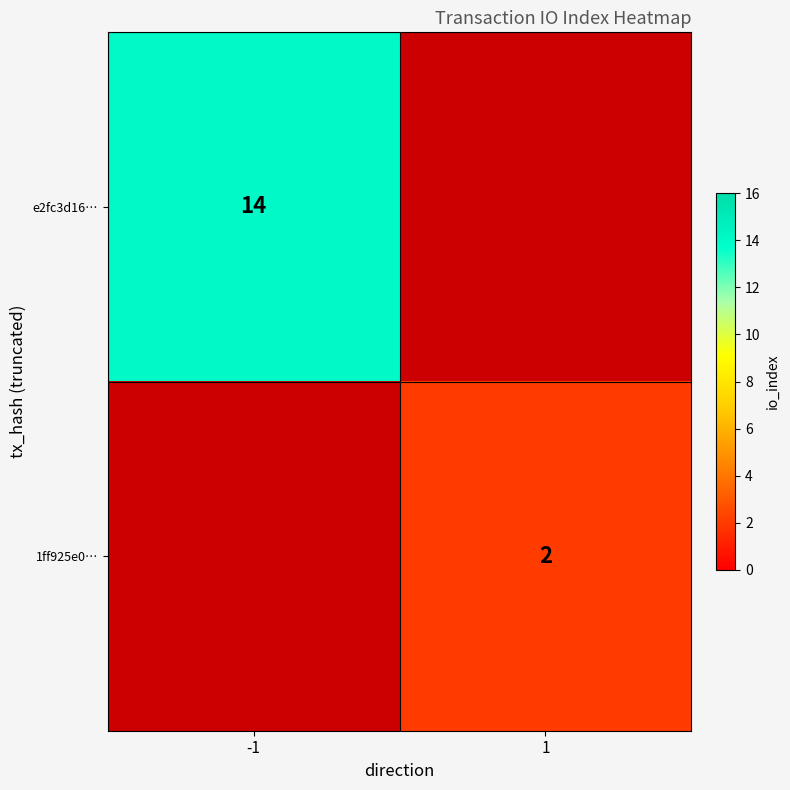

Is it true that 1ff925e0… equals 2 at 1?

True